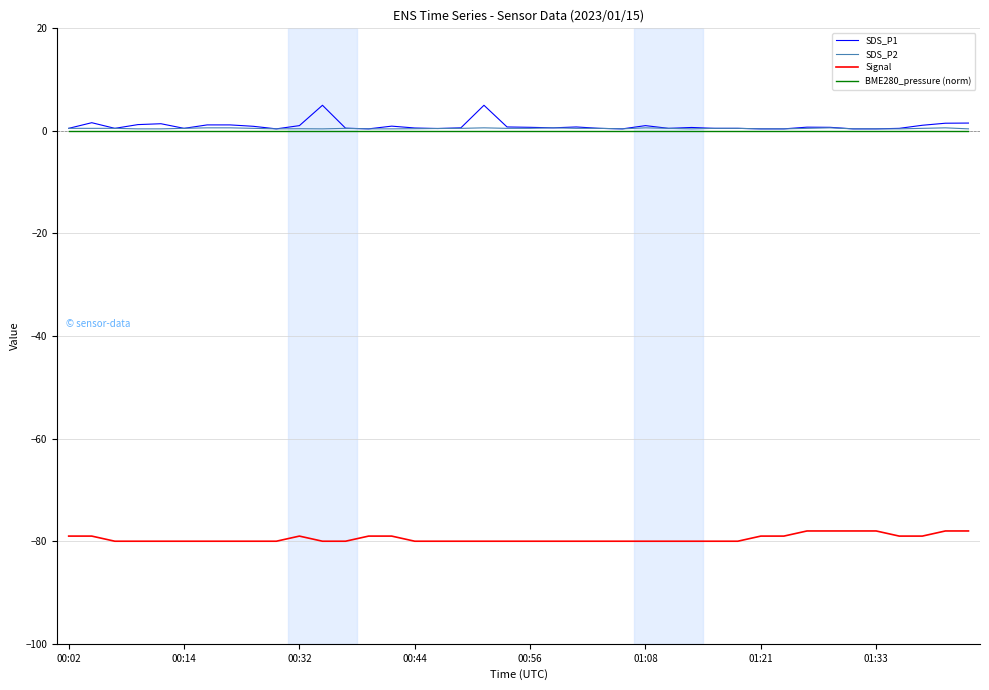

What is the sum of all SDS_P1 values?

38.5